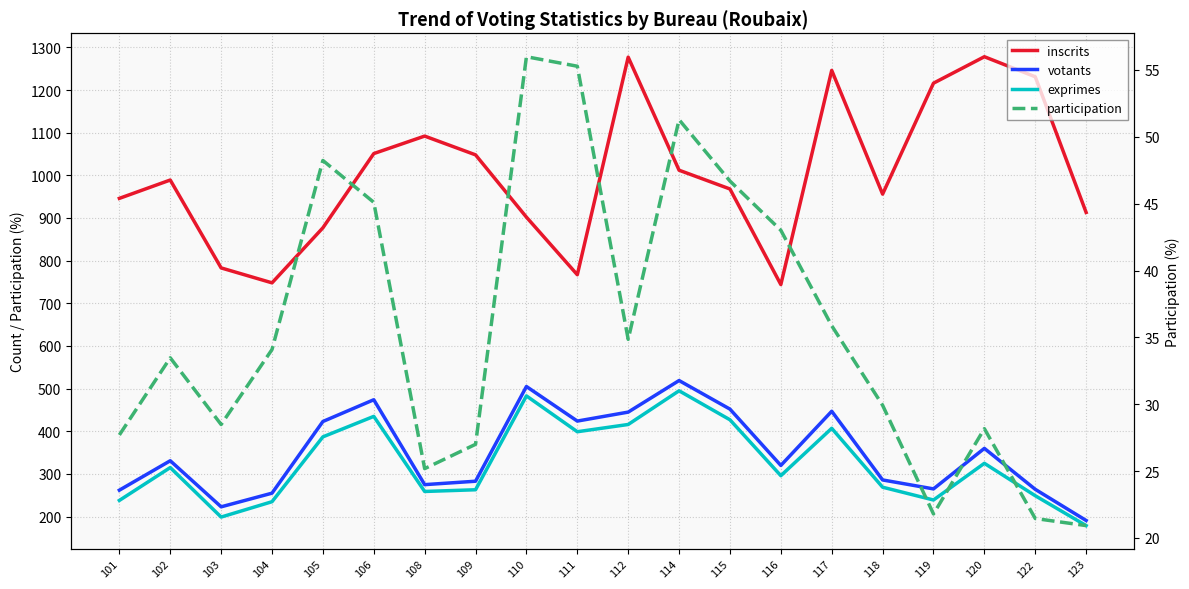

Which has a higher value, 118 or 123?

118